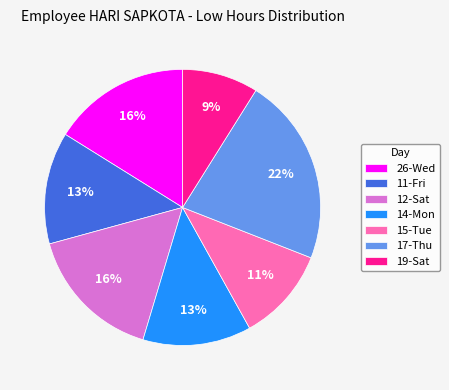

Do 14-Mon and 17-Thu together represent more than half of the pie?

No